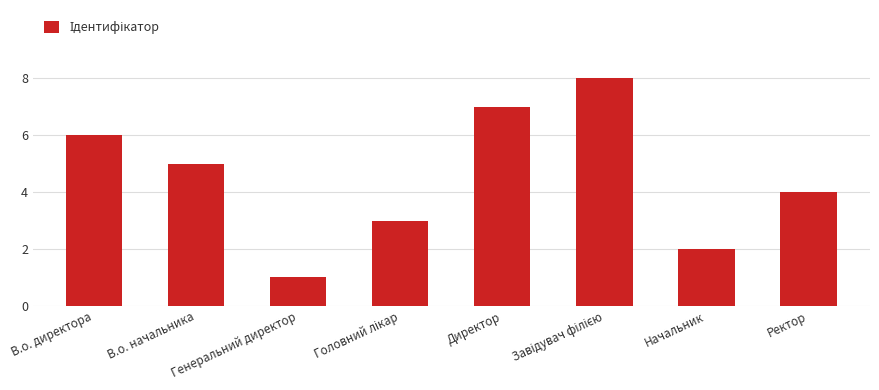

How many series are shown in this chart?

1